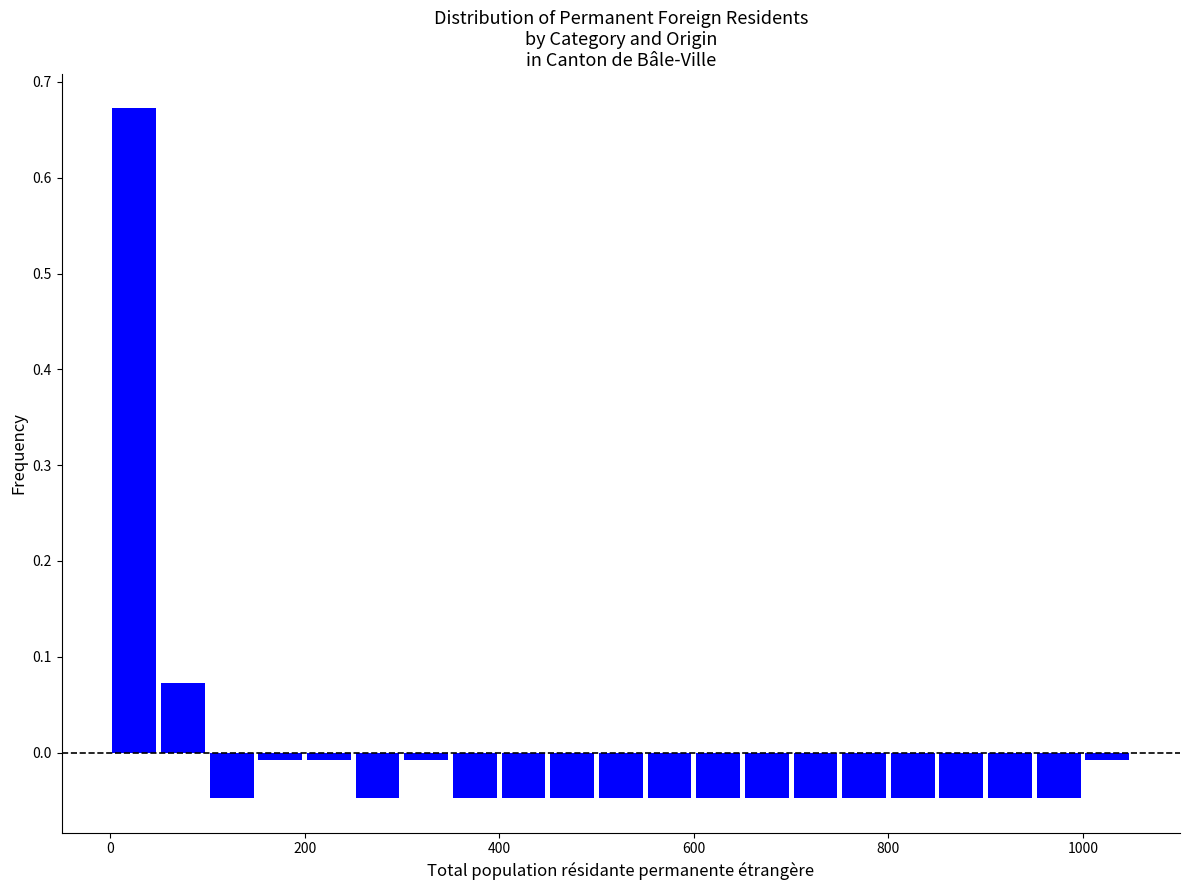

Read against the x-axis, roughly where is the centre of the tallest bar?

20